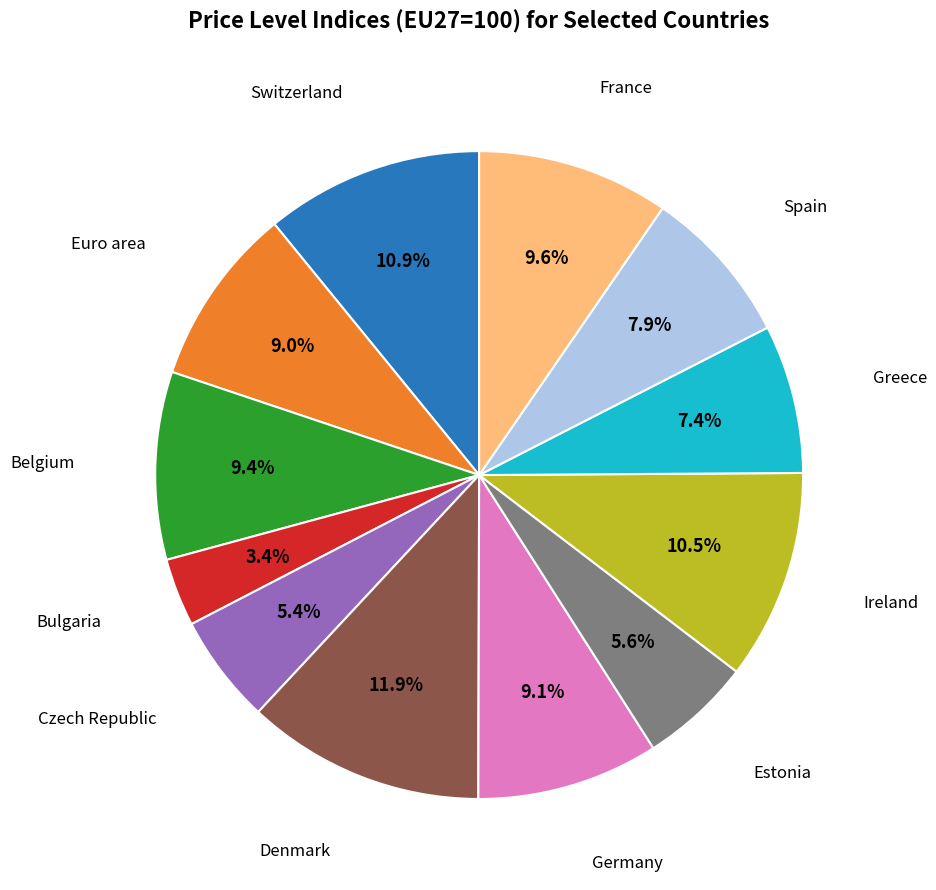

Approximately how many times larger is the value at France compared to Spain?

1.2